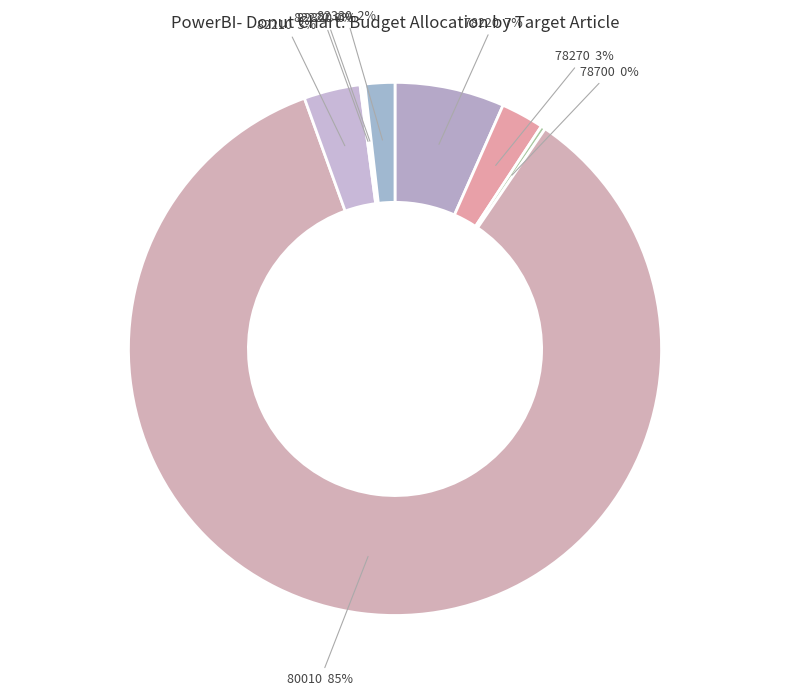

True or false: 80010 accounts for 91% of the total.

False